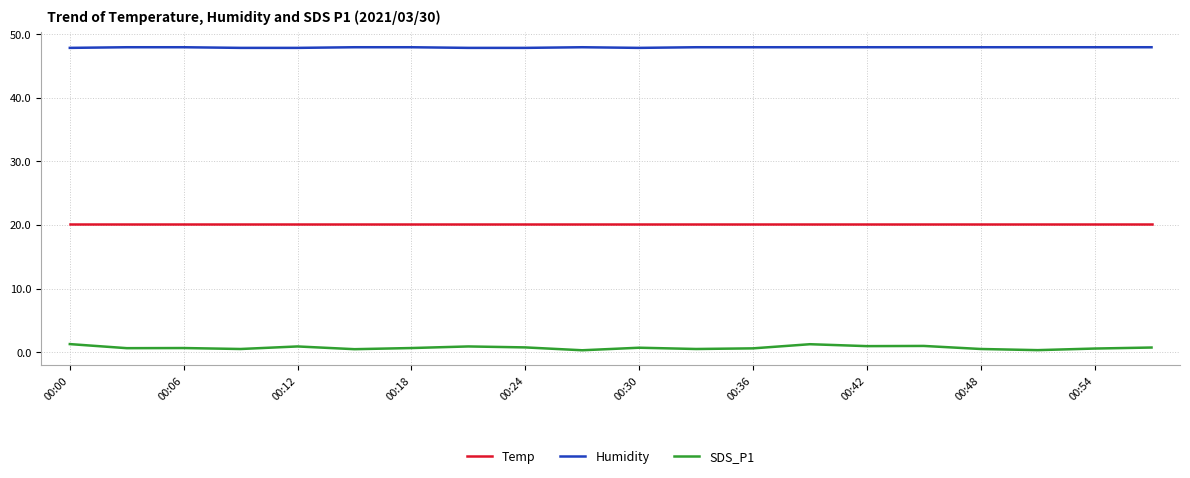

Which series has the largest total across all categories?

Humidity